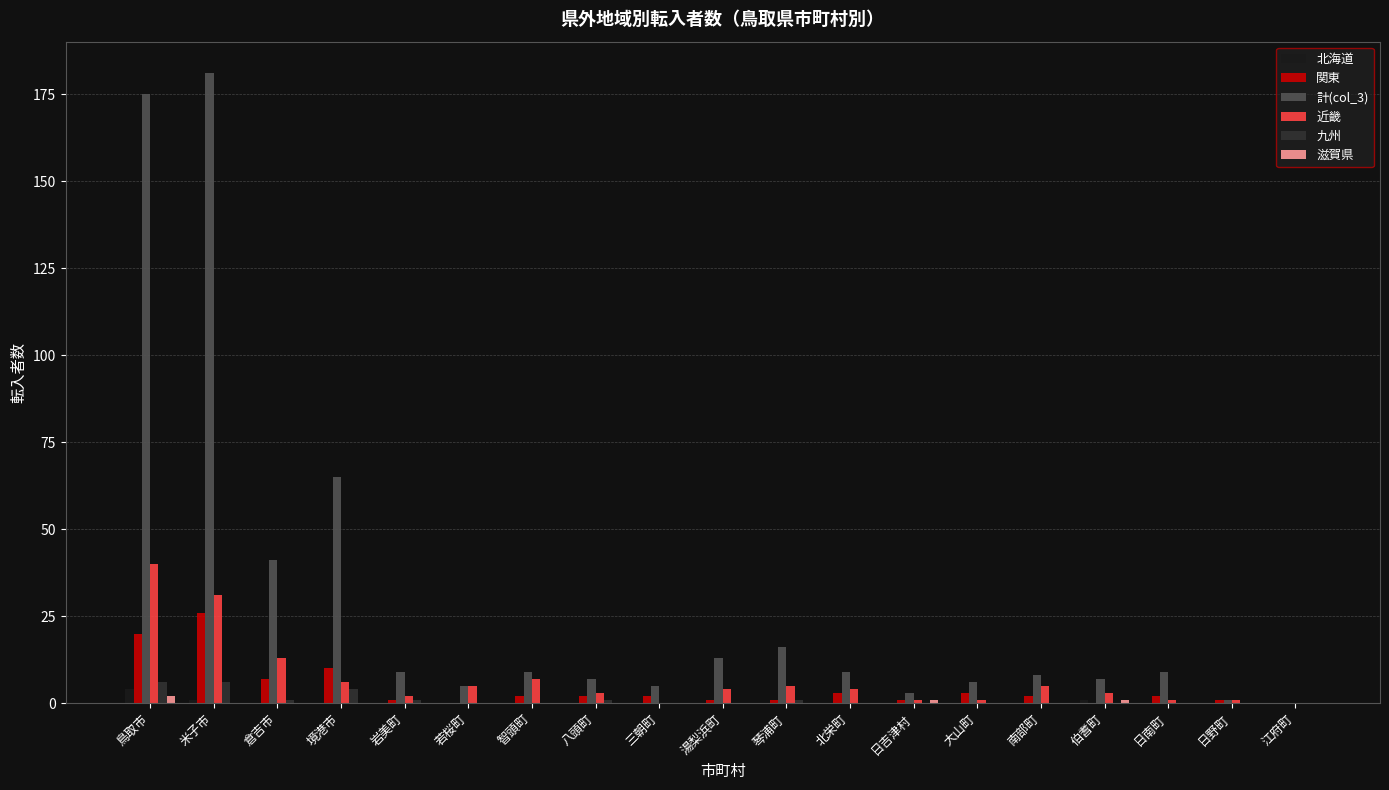

Is the value of 計(col_3) at 岩美町 greater than the value of 北海道 at 鳥取市?

Yes